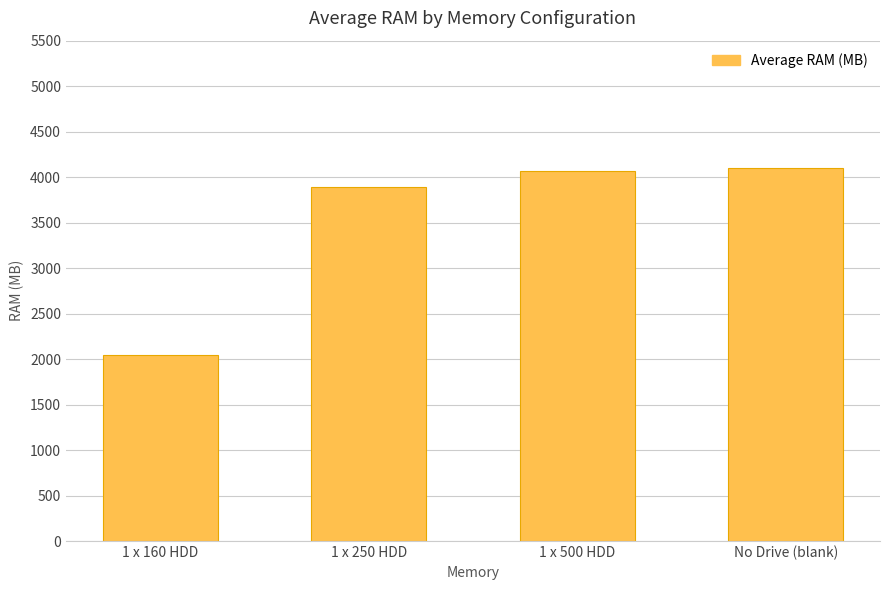

The value at 1 x 160 HDD is 1245.8. True or false?

False